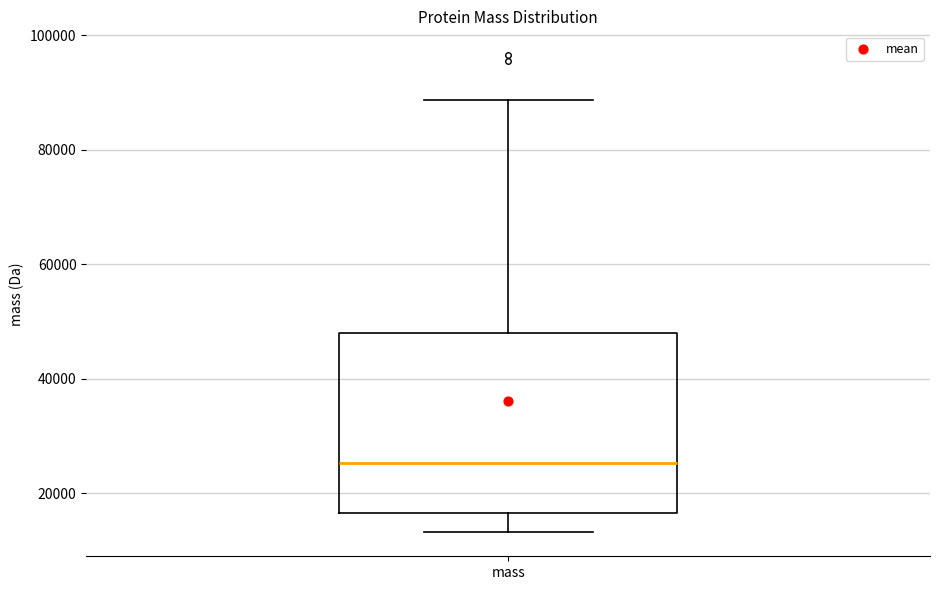

Read this box plot against the y-axis: the position of the median line, the range covered by the box, and the ends of both whiskers. The values are not printed on the chart, so give them approximately, as read against the axis.

median 26000, box 16000 to 48000, whiskers 14000 to 88000